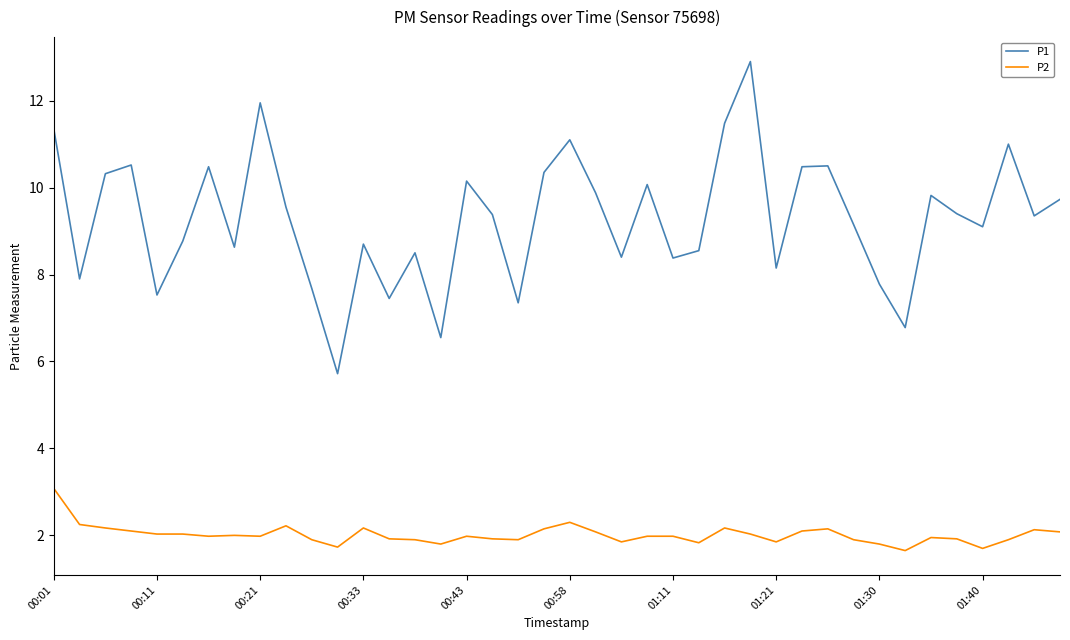

Which series has the largest range (max minus min)?

P1